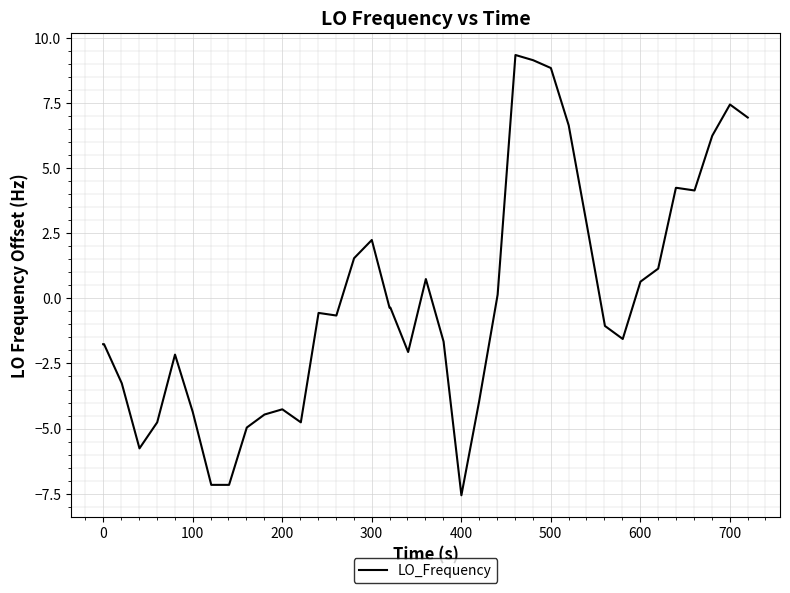

How many lines are shown in the chart?

1